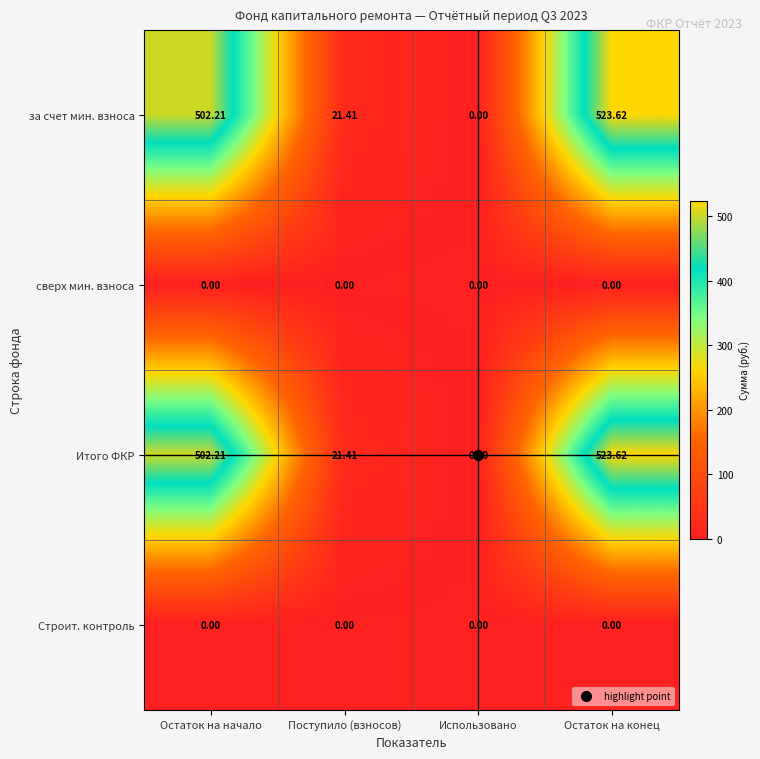

Is the value of Итого ФКР at Использовано greater than the value of за счет мин. взноса at Остаток на начало?

No